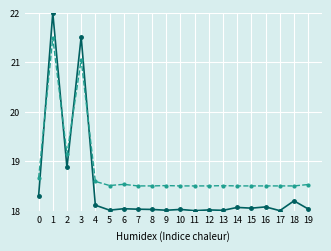

What is the difference between the highest and lowest values at 16?

0.4